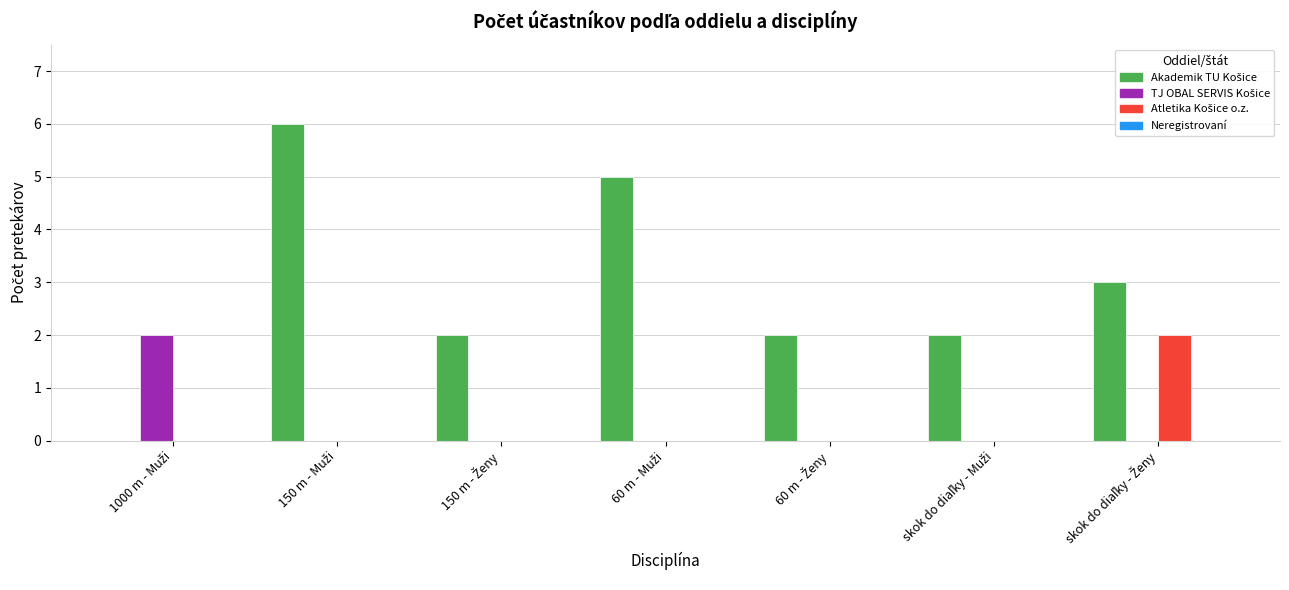

What is the greatest value displayed?

6